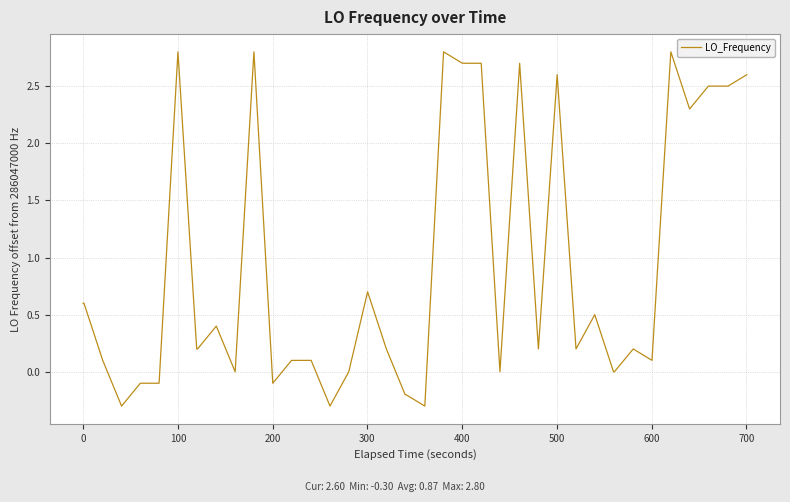

Does the chart display data point markers on the line(s)?

No